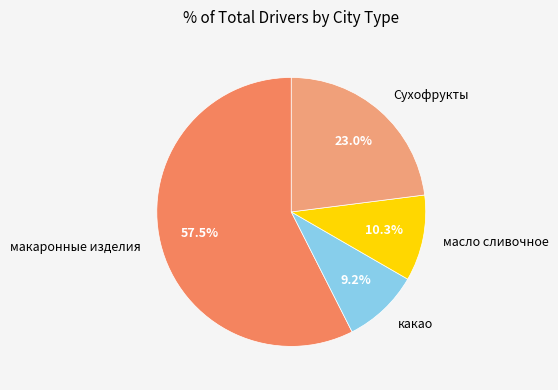

To the nearest percent, what is the difference between the какао and масло сливочное slice percentages?

1%